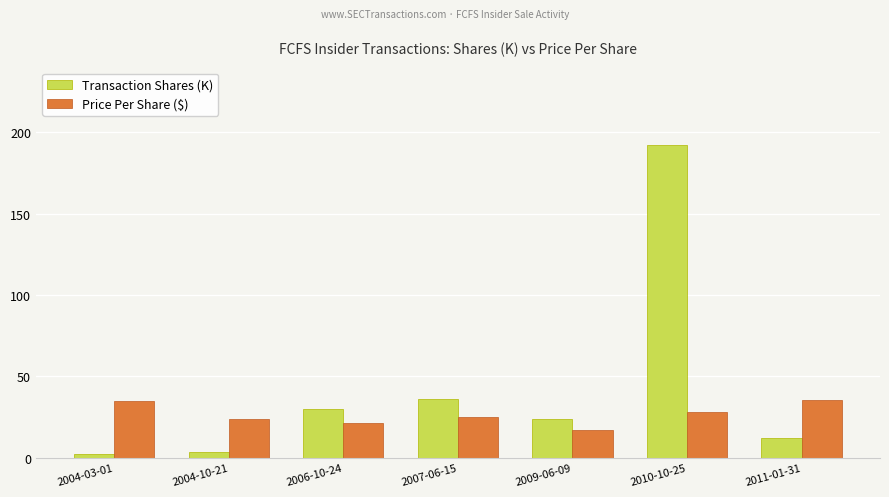

How many values in the Transaction Shares (K) series are below 24?

3